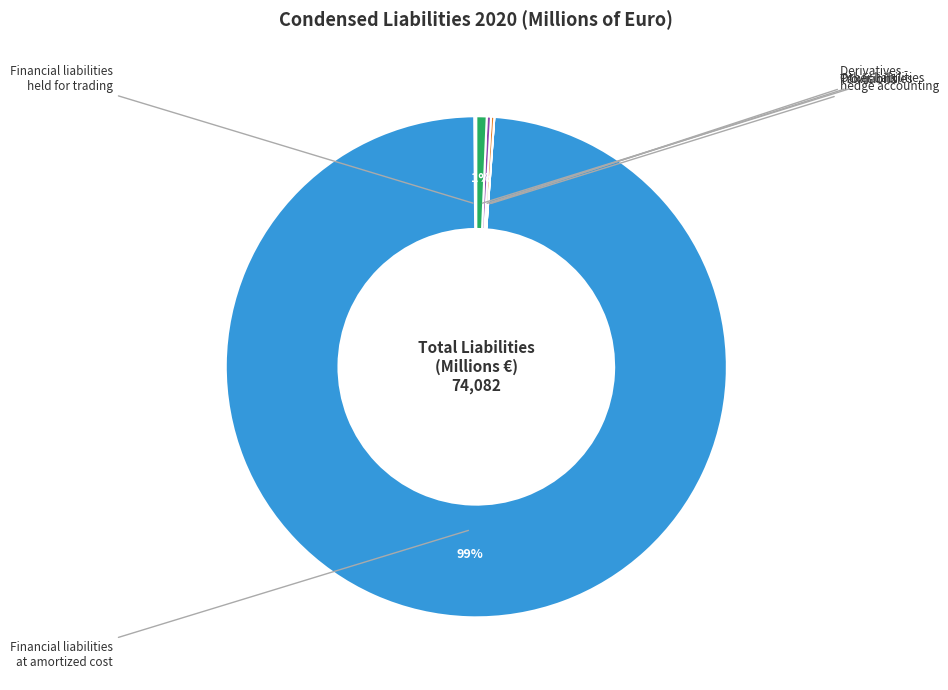

Is there a majority slice in this chart?

Yes